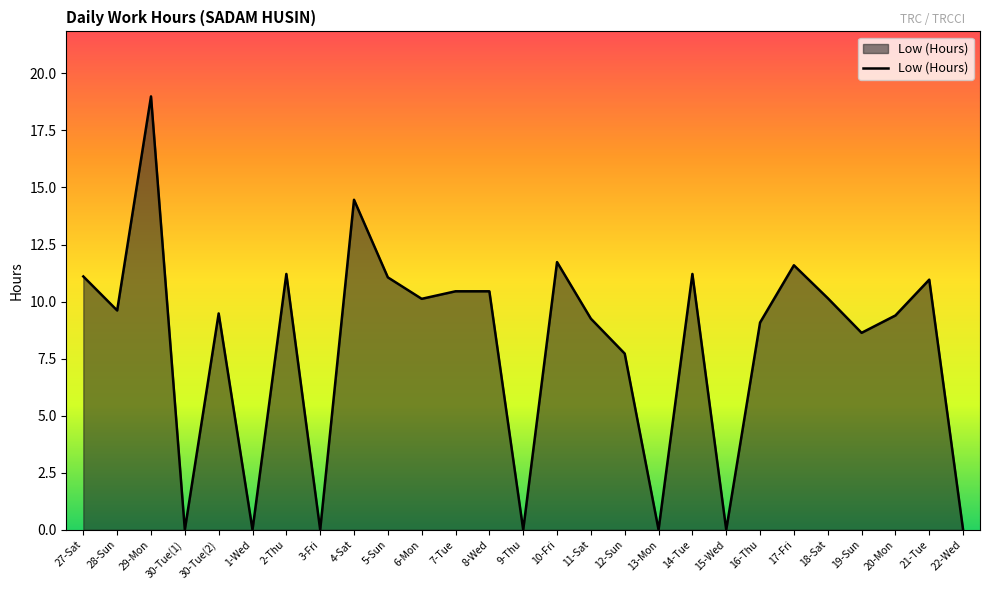

What is the difference between the maximum and minimum values?

19.0